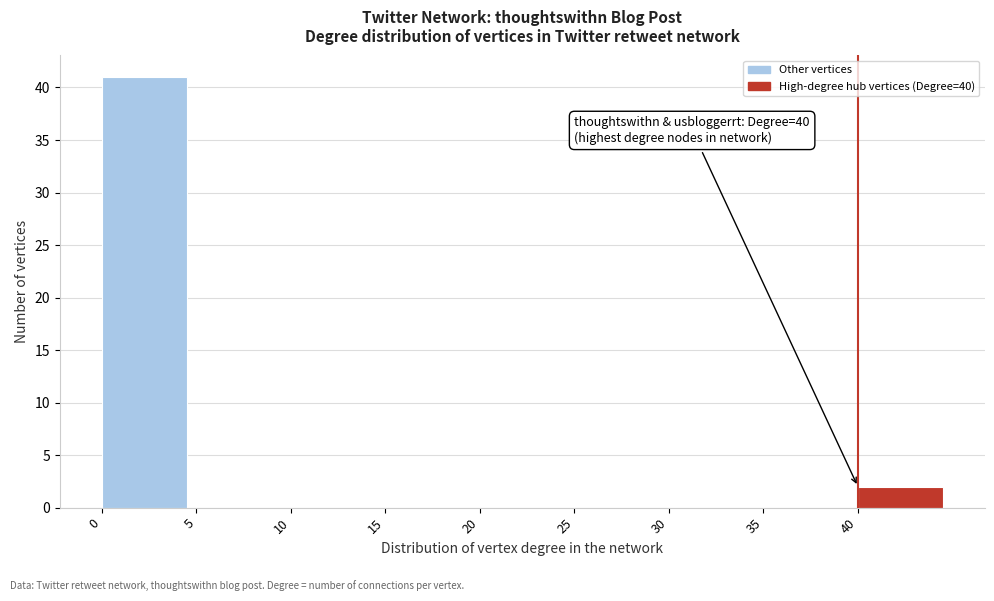

Which range on the x-axis has the tallest bar?

0 to 5